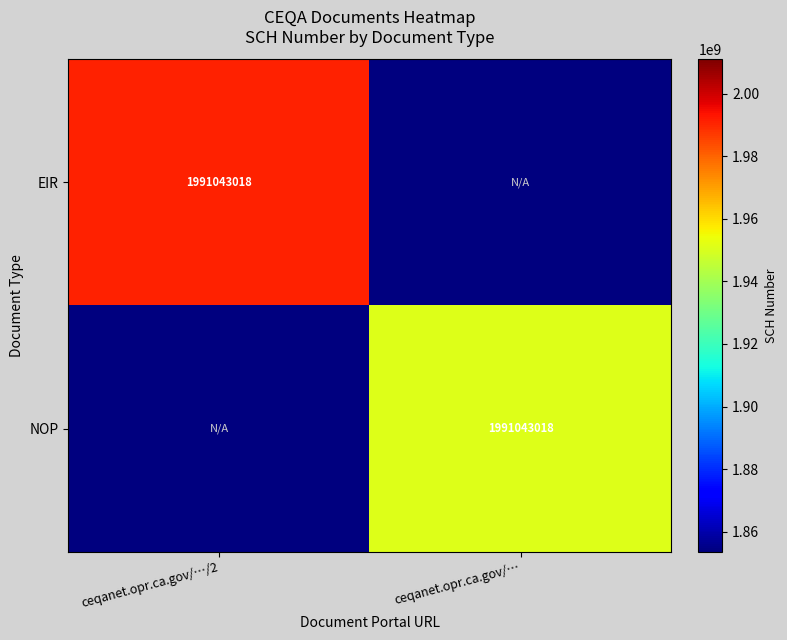

What is the difference between the highest and lowest values at ceqanet.opr.ca.gov/…?

1951222157.6